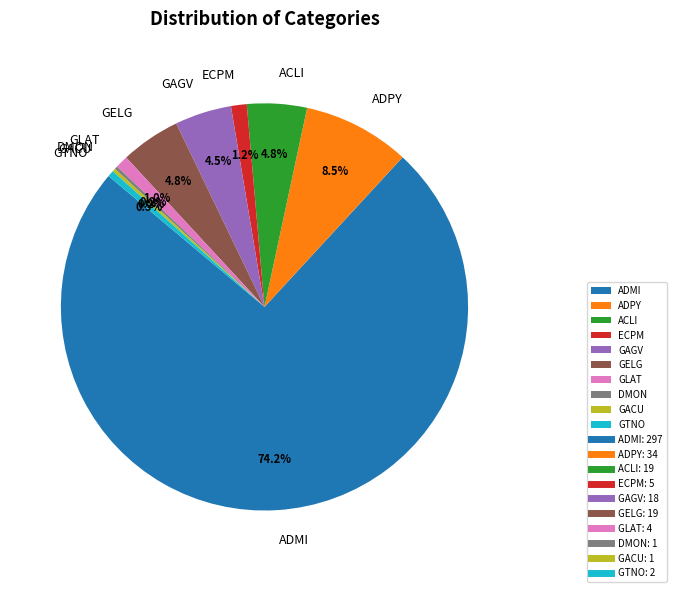

To the nearest percent, what percentage of the pie is GELG?

5%